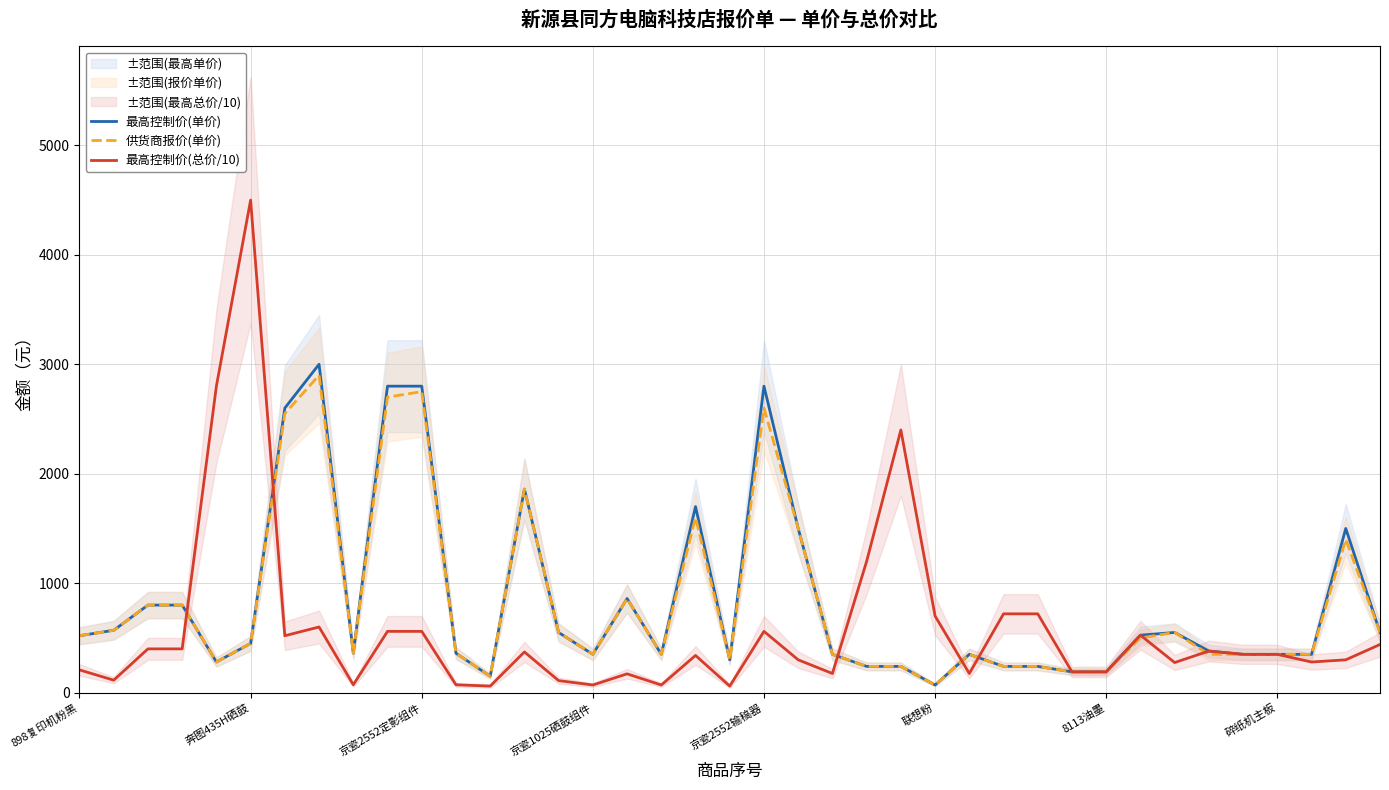

Which category has the highest value in the 最高控制价(总价/10) series?

奔图435H硒鼓